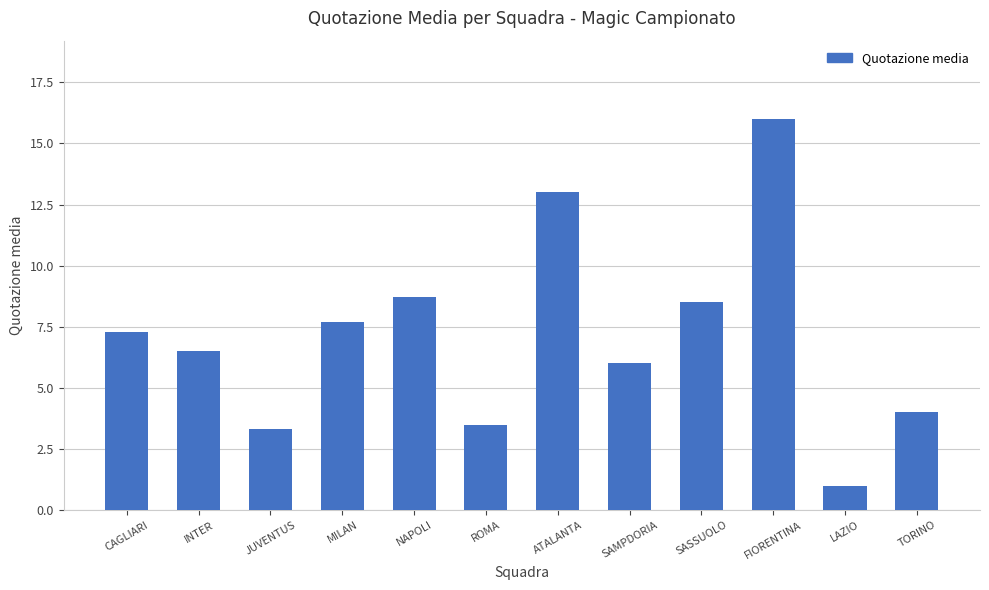

Reading left to right, what are all the values shown in this chart?

7.3	6.5	3.3	7.7	8.7	3.5	13.0	6.0	8.5	16.0	1.0	4.0